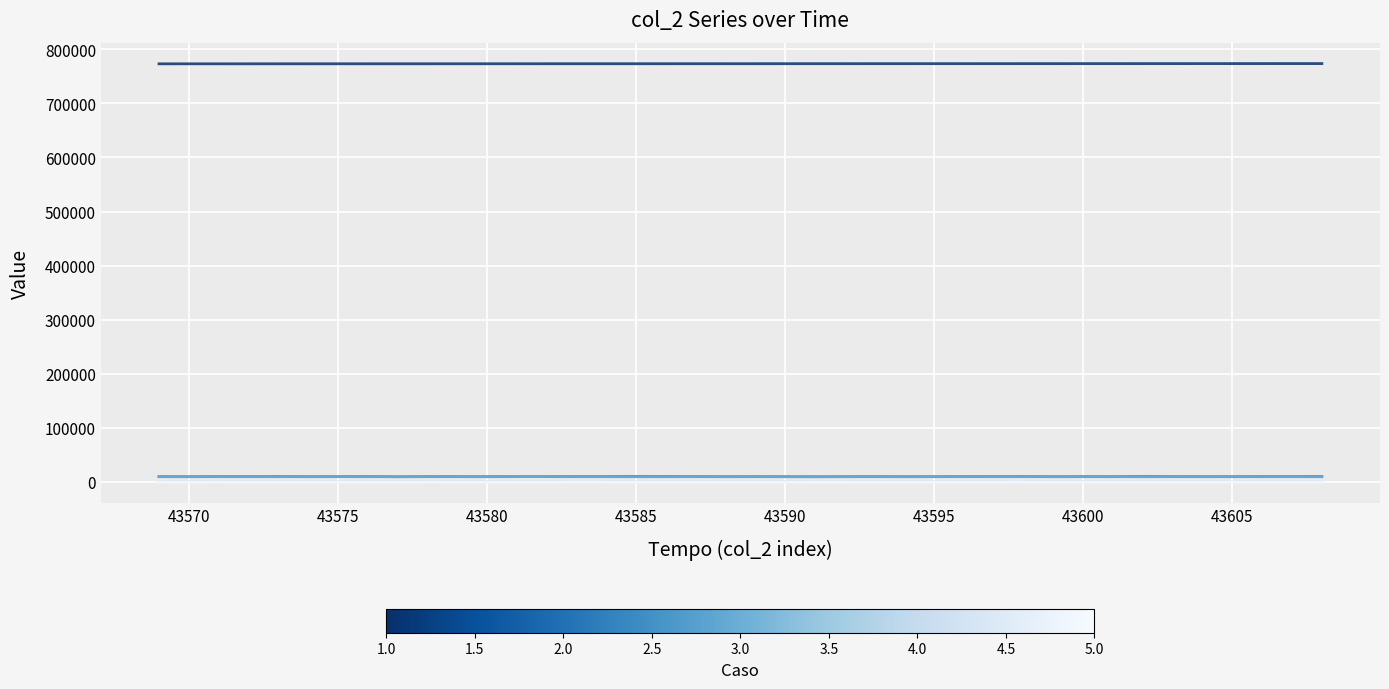

What is the greatest value displayed?

773532